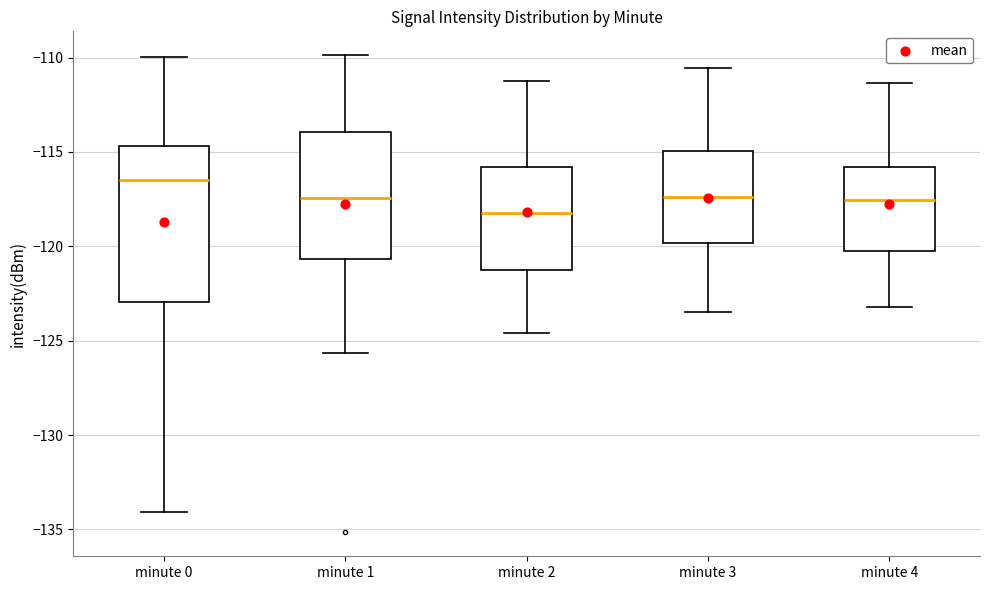

Which box's median line is the lowest?

minute 2